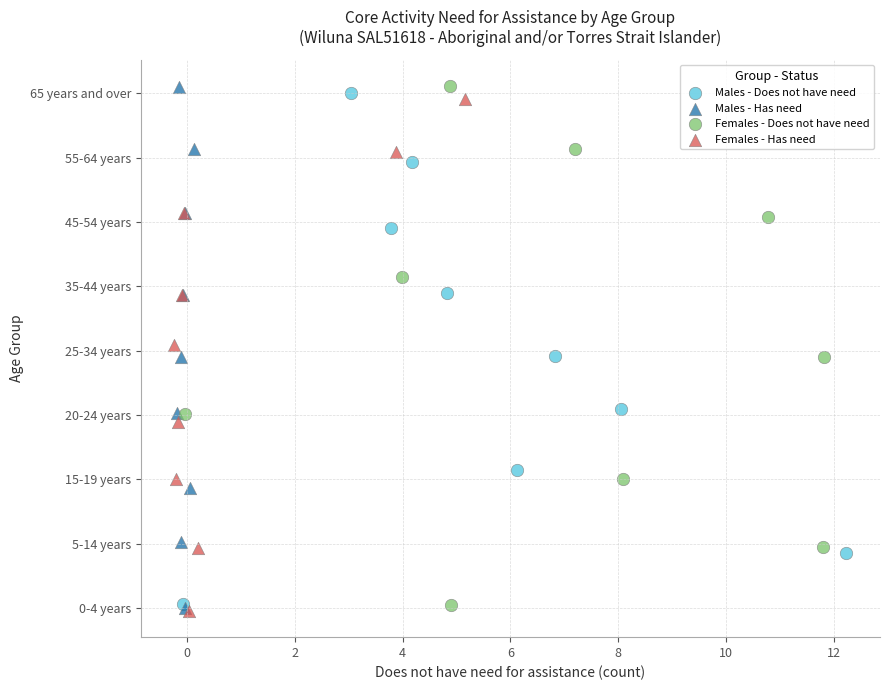

What are all the series names shown in the legend?

Males - Does not have need, Males - Has need, Females - Does not have need, Females - Has need